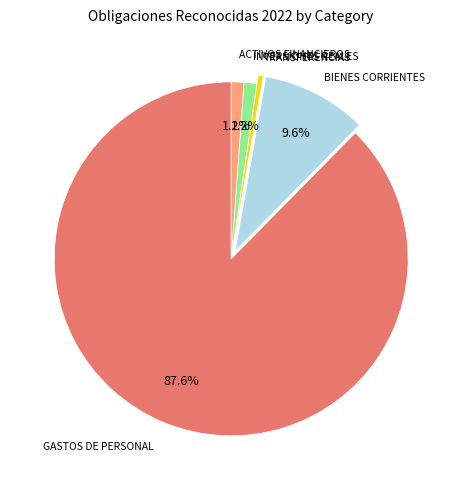

Does any single category account for the majority?

Yes